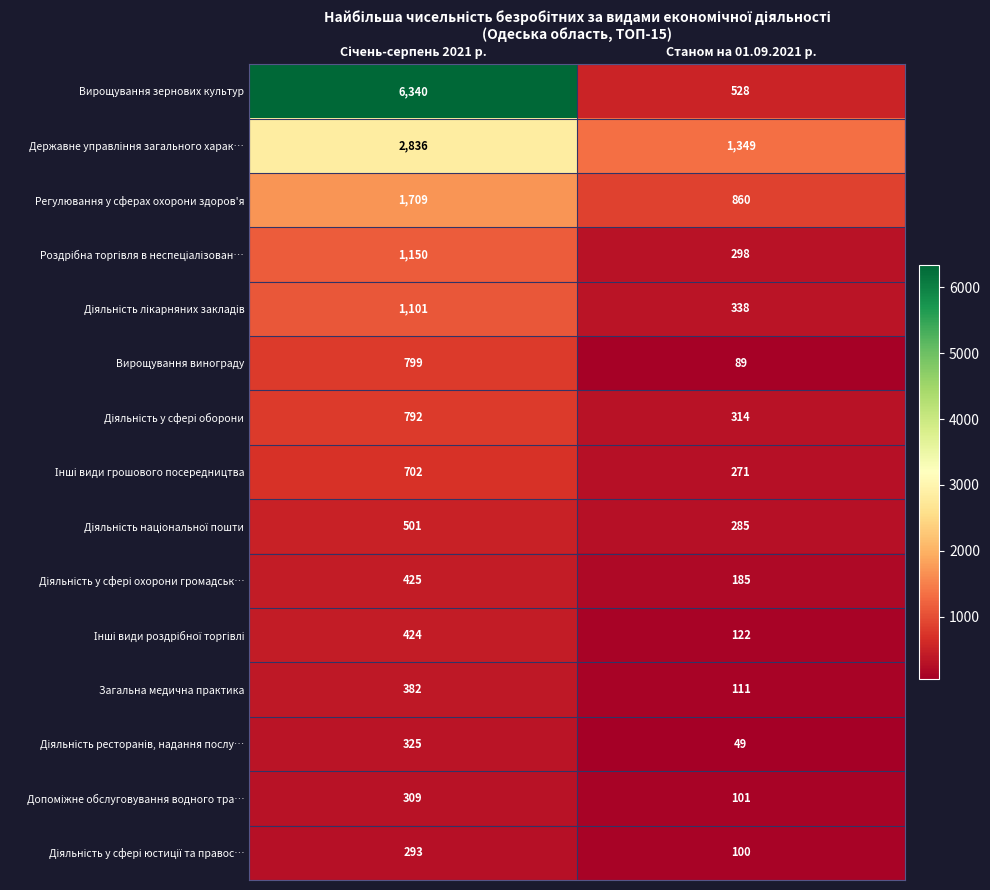

Which series has the largest total across all categories?

Вирощування зернових культур